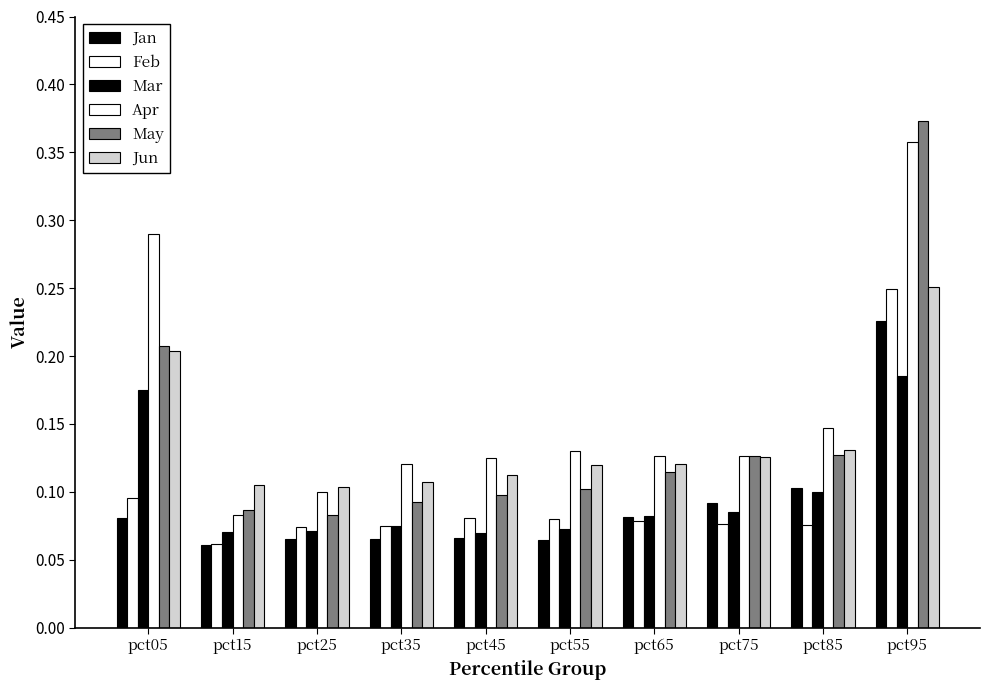

Between pct45 and pct35, which is larger?

pct45